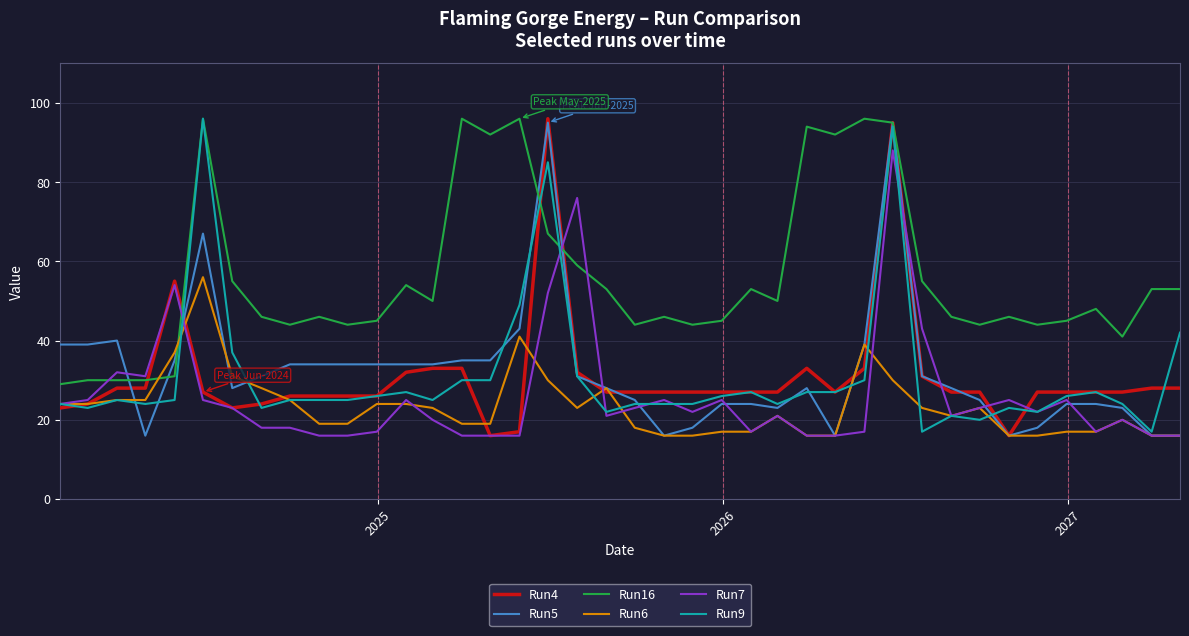

What is the smallest value displayed?

16